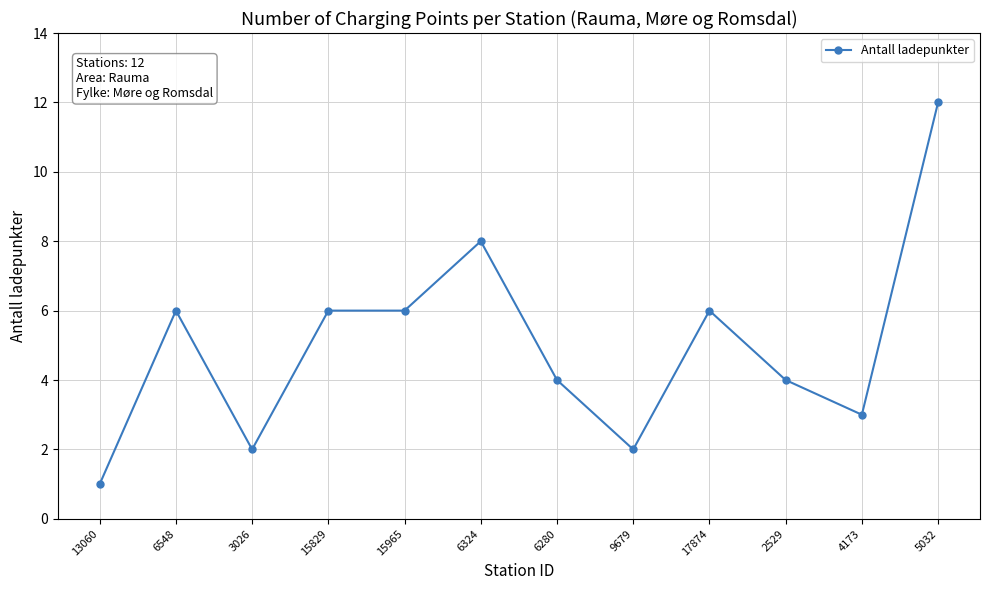

Is it true that the value at 13060 is 2?

False